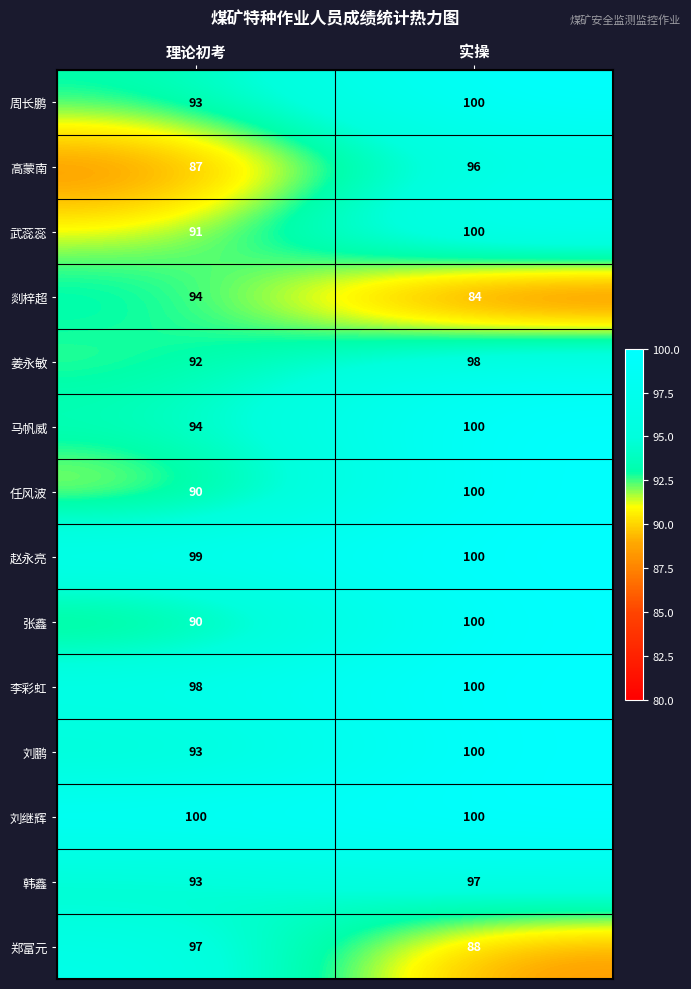

Reading left to right, list all the values displayed in this chart.

周长鹏: 理论初考=93	实操=100
高蒙南: 理论初考=87	实操=96
武蕊蕊: 理论初考=91	实操=100
剡梓超: 理论初考=94	实操=84
姜永敏: 理论初考=92	实操=98
马帆威: 理论初考=94	实操=100
任风波: 理论初考=90	实操=100
赵永亮: 理论初考=99	实操=100
张鑫: 理论初考=90	实操=100
李彩虹: 理论初考=98	实操=100
刘鹏: 理论初考=93	实操=100
刘继辉: 理论初考=100	实操=100
韩鑫: 理论初考=93	实操=97
郑富元: 理论初考=97	实操=88